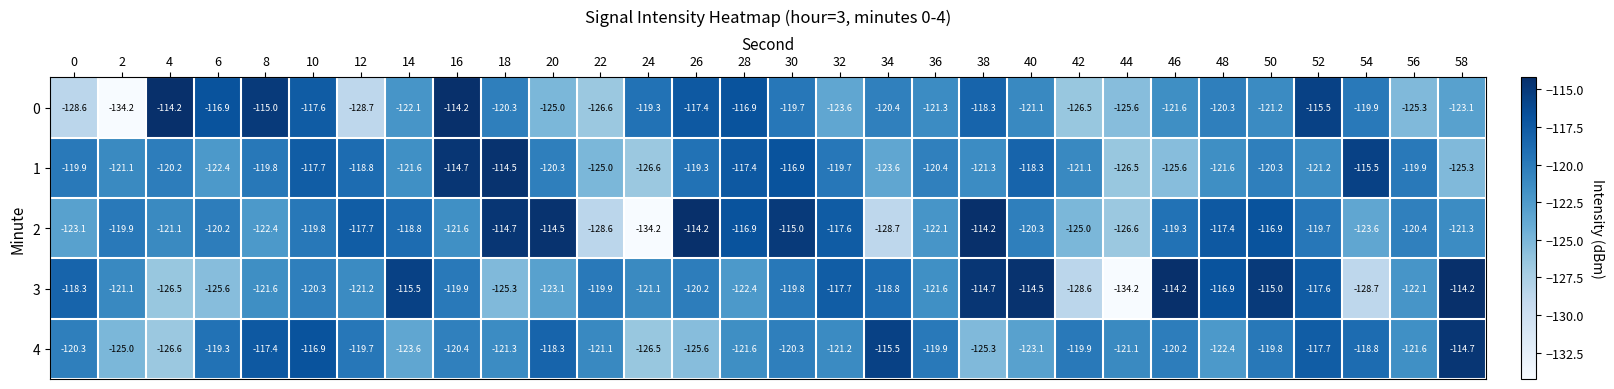

What is the smallest value displayed?

-134.2